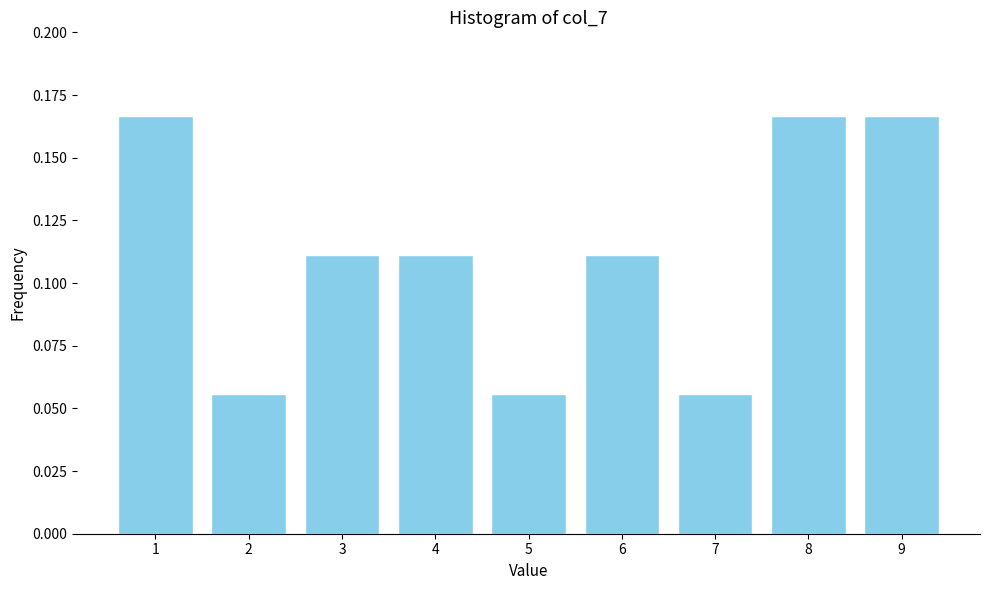

What is the sum of all values?

1.0